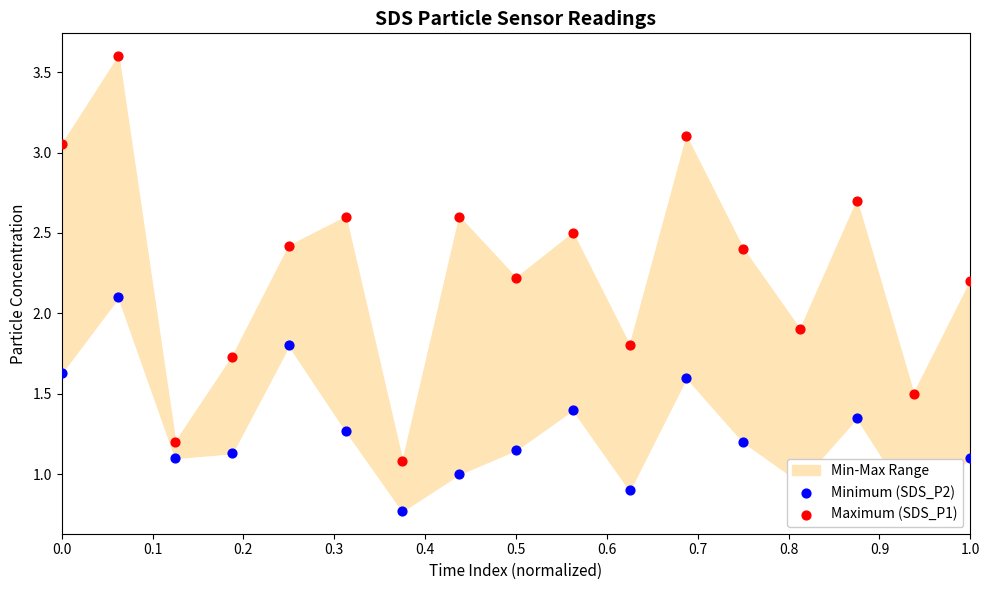

Which series has the largest total across all categories?

Maximum (SDS_P1)